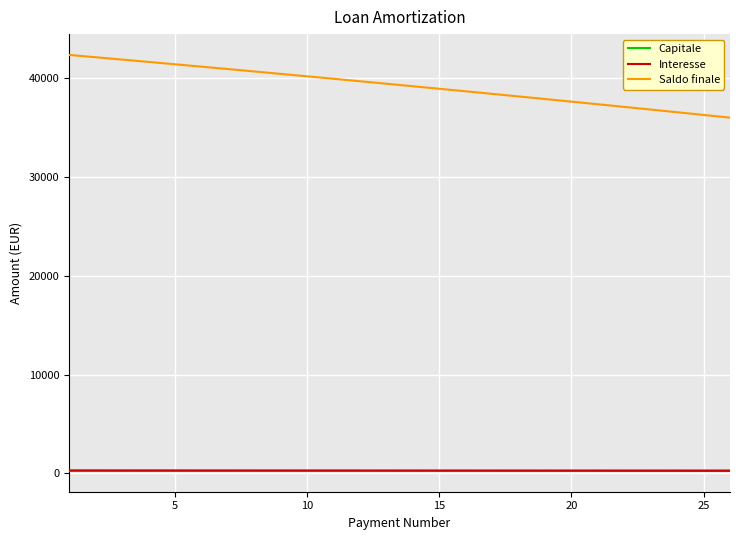

True or false: Saldo finale and Interesse cross at least once.

False